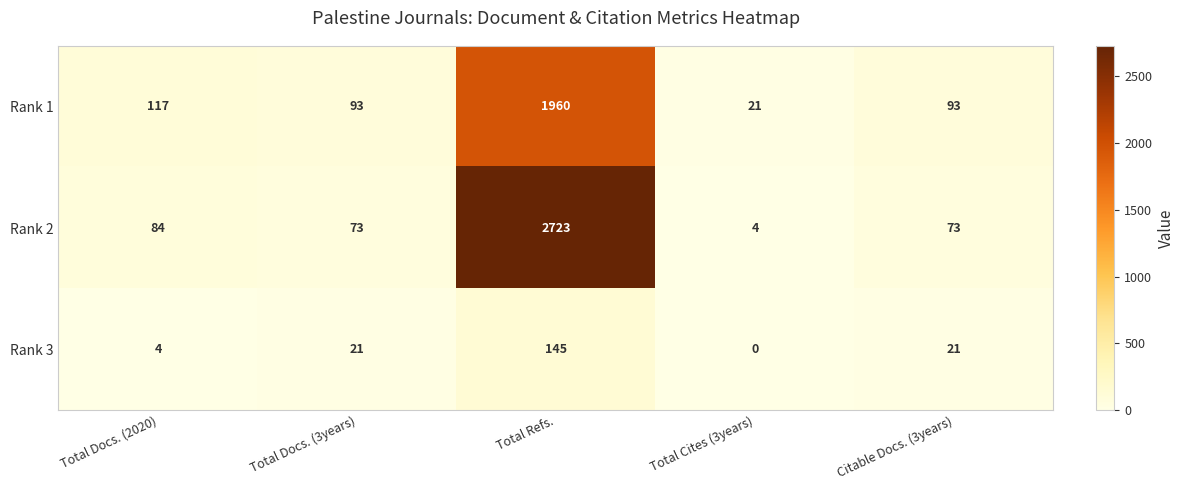

How many data points in Rank 2 are less than 73?

1